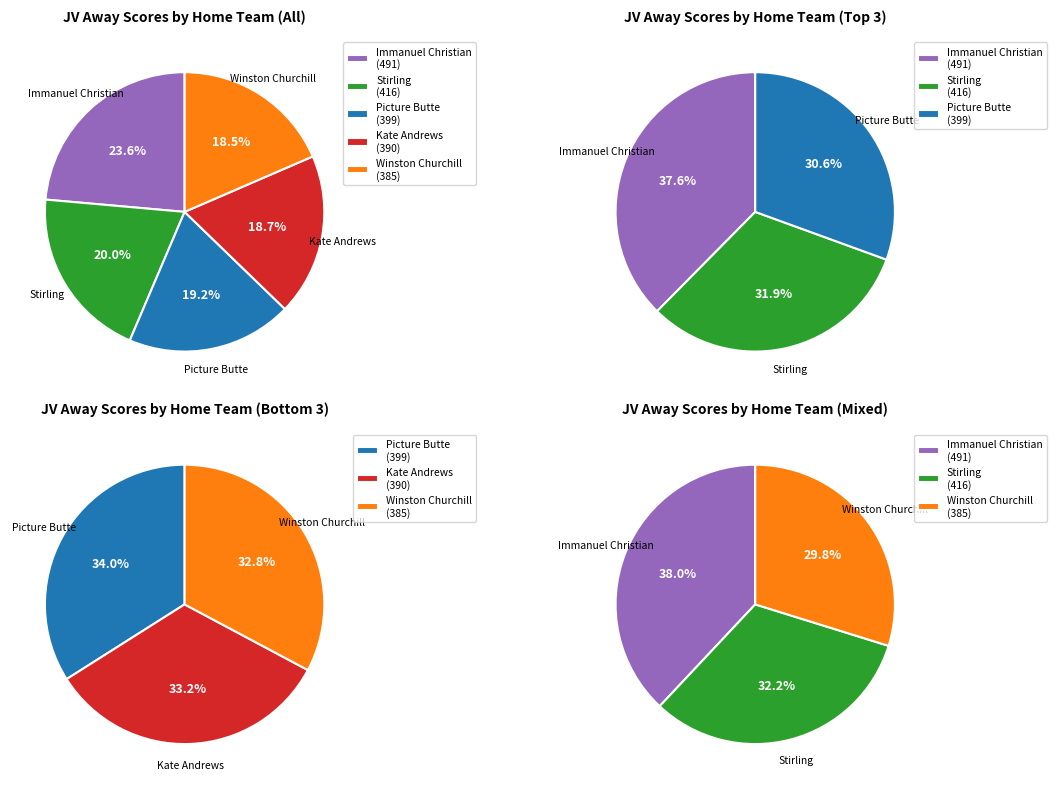

Combined, do 6 and 7 account for over 50%?

No